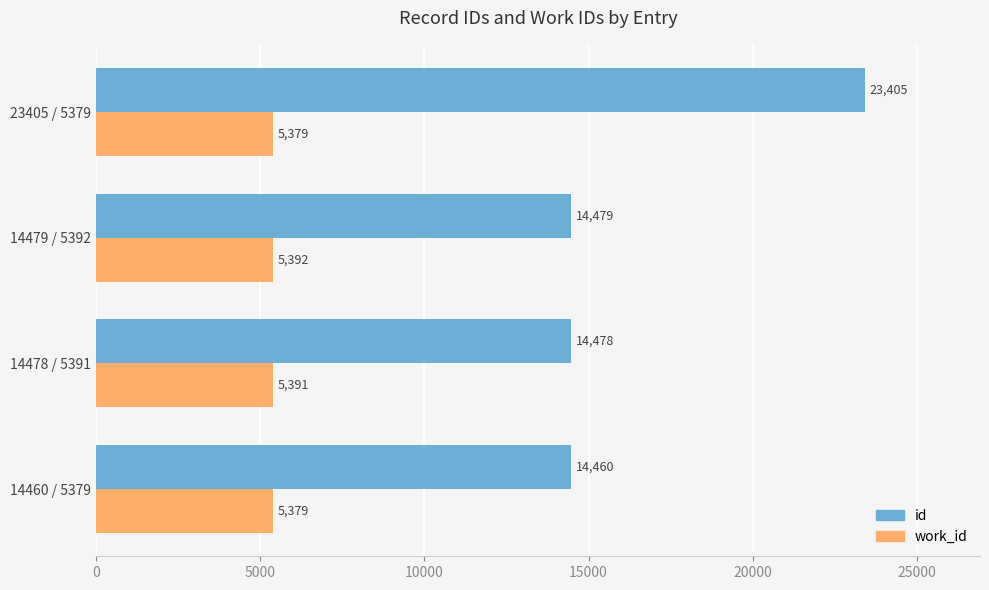

What is the maximum value for work_id?

5392